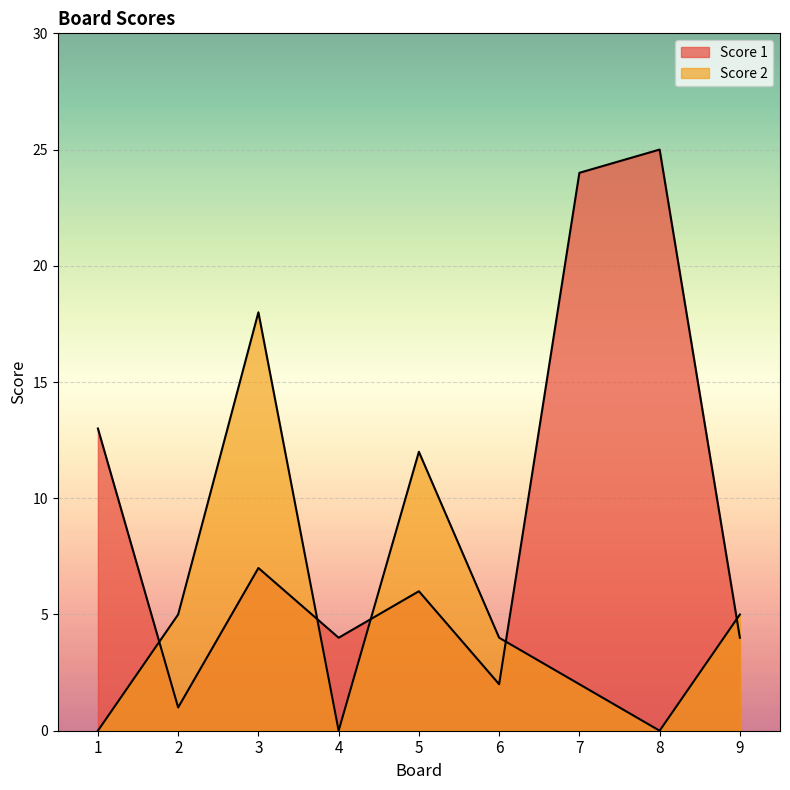

What is the difference between the second highest and second lowest values in the Score 2 series?

12